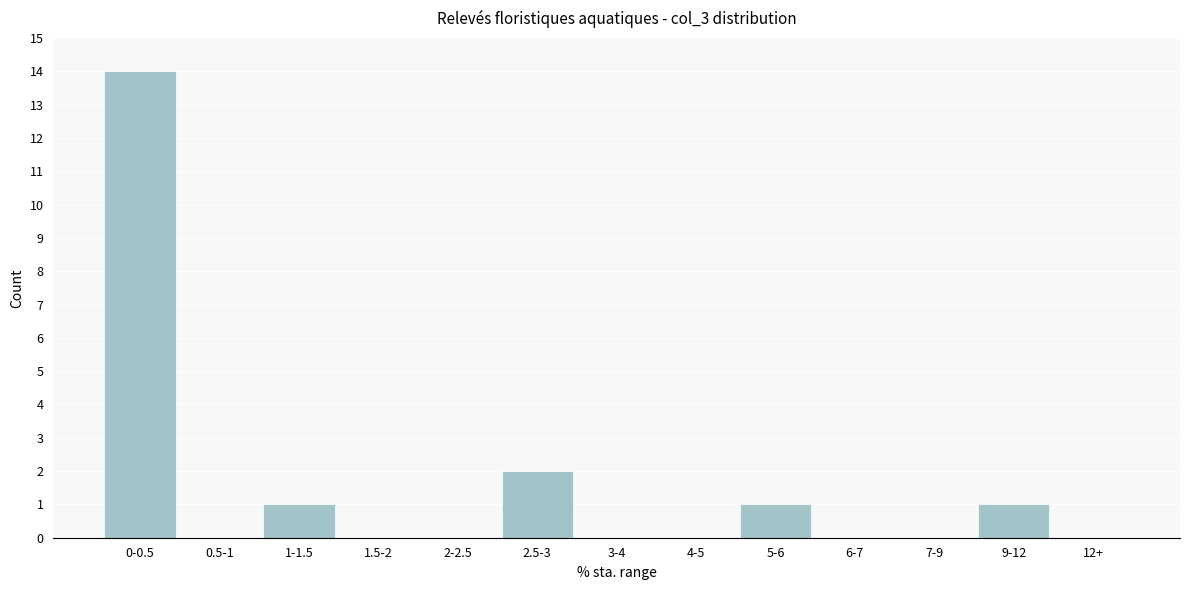

Reading left to right, what are all the values shown in this chart?

0-0.5=14	0.5-1=0	1-1.5=1	1.5-2=0	2-2.5=0	2.5-3=2	3-4=0	4-5=0	5-6=1	6-7=0	7-9=0	9-12=1	12+=0